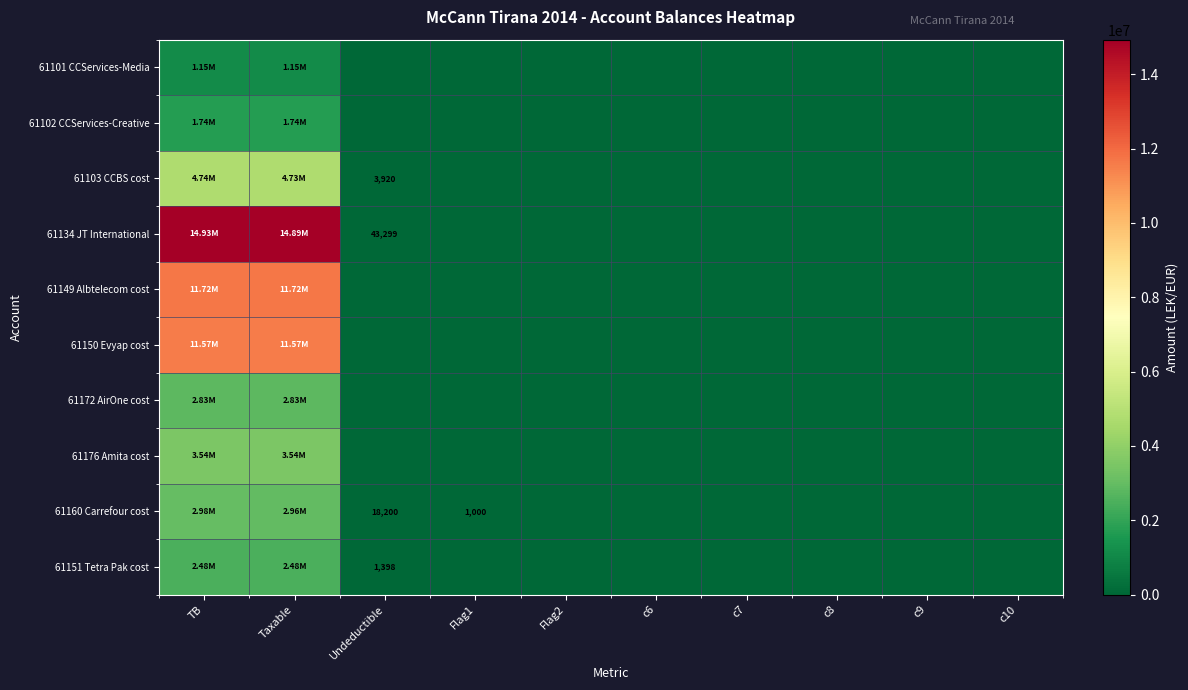

Which series has the largest total across all categories?

61134 JT International